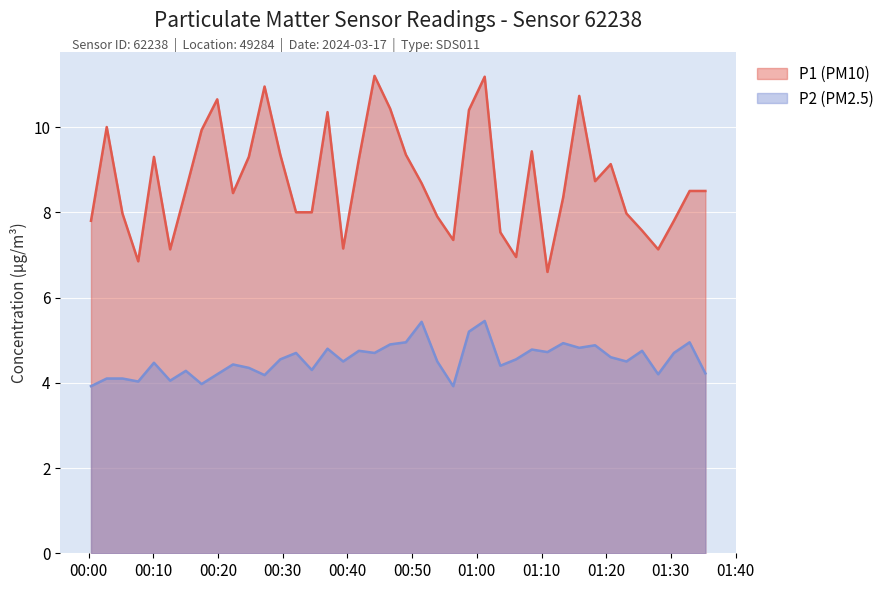

Does the chart display data point markers on the line(s)?

No